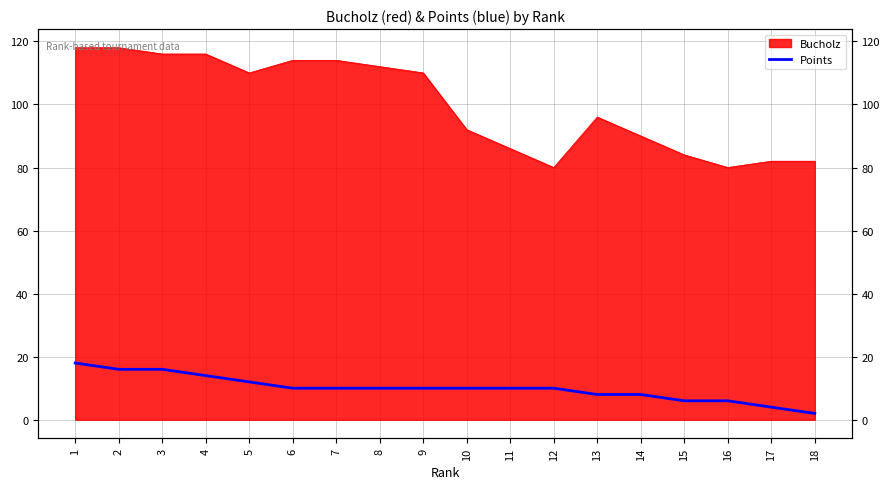

Where is the data nearest to the value 10?

6